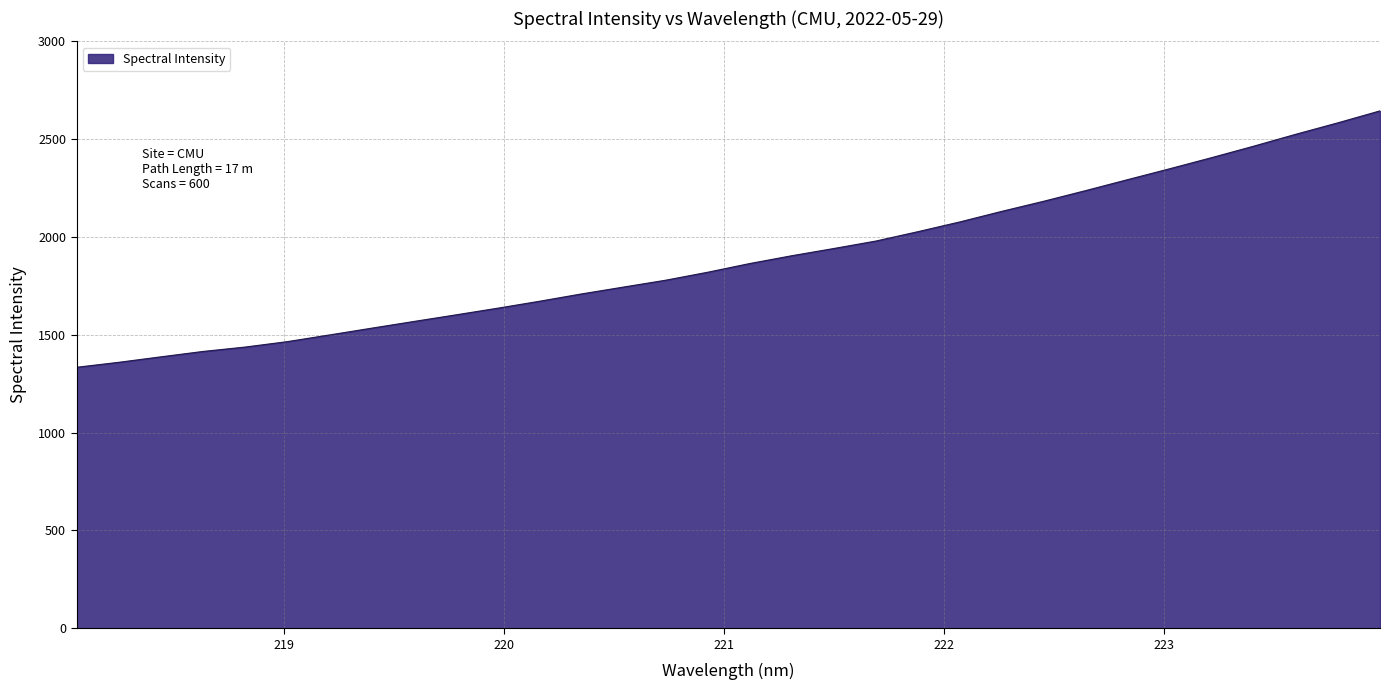

Reading left to right, extract all data points from this chart.

1334.0	1359.4	1387.3	1414.8	1437.3	1464.9	1499.0	1533.5	1567.7	1601.5	1635.8	1671.5	1709.0	1744.1	1779.1	1819.9	1864.4	1904.2	1941.2	1979.3	2027.2	2077.2	2131.3	2183.0	2237.6	2293.7	2349.3	2406.2	2464.8	2525.4	2583.9	2644.7